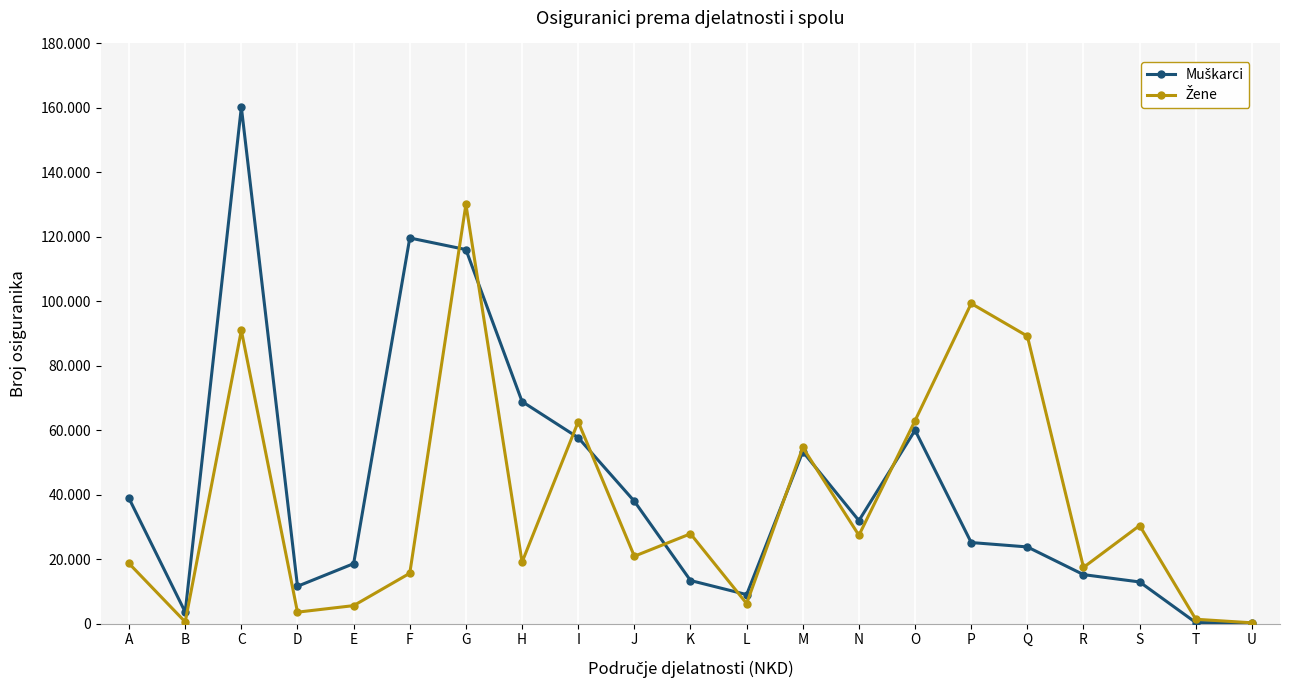

Which series ends up on top after the final intersection of Muškarci and Žene?

Žene